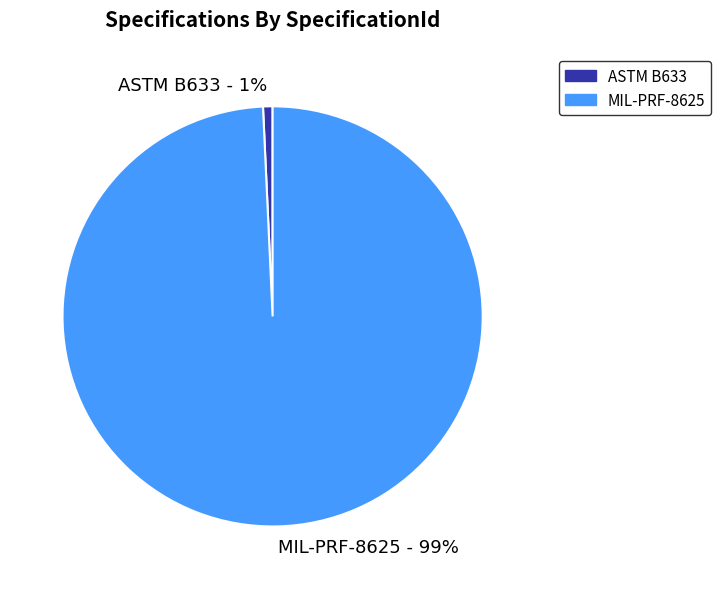

To the nearest percent, what portion does ASTM B633 represent?

1%